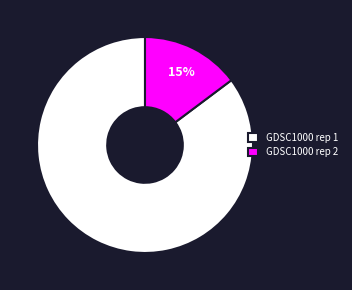

Is it true that GDSC1000 rep 1 is 75% of the pie?

False